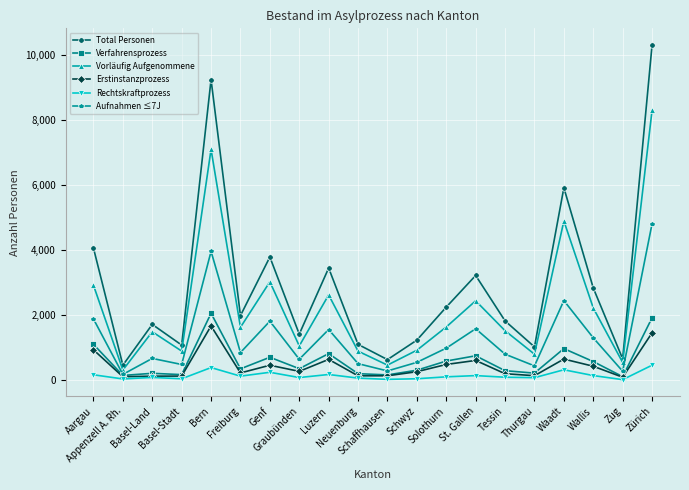

What is the highest value of the Total Personen series?

10320